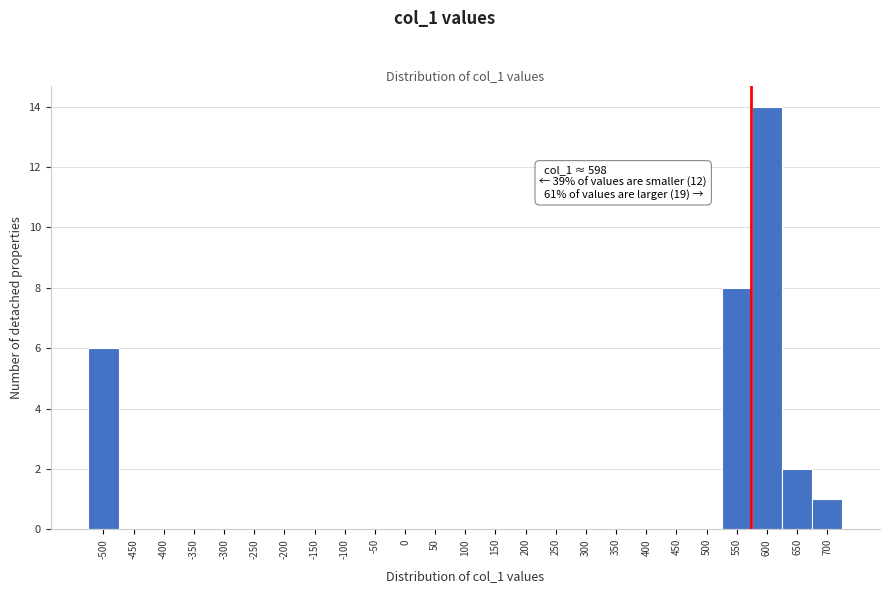

Reading left to right, what are all the values shown in this chart?

-500=6	-450=0	-400=0	-350=0	-300=0	-250=0	-200=0	-150=0	-100=0	-50=0	0=0	50=0	100=0	150=0	200=0	250=0	300=0	350=0	400=0	450=0	500=0	550=8	600=14	650=2	700=1